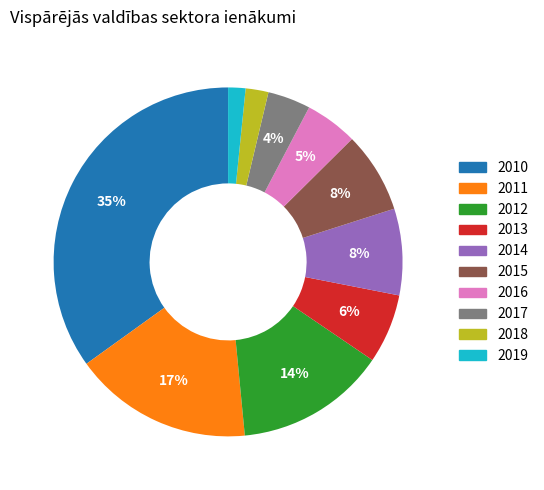

Which category has the biggest portion of the pie?

2010